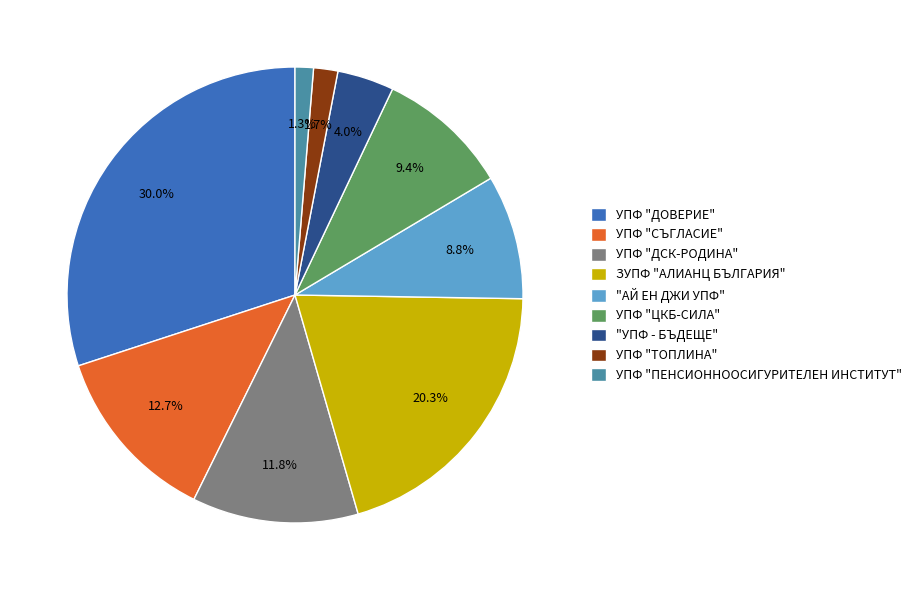

To the nearest percent, what is the difference between the "АЙ ЕН ДЖИ УПФ" and "УПФ - БЪДЕЩЕ" slice percentages?

5%